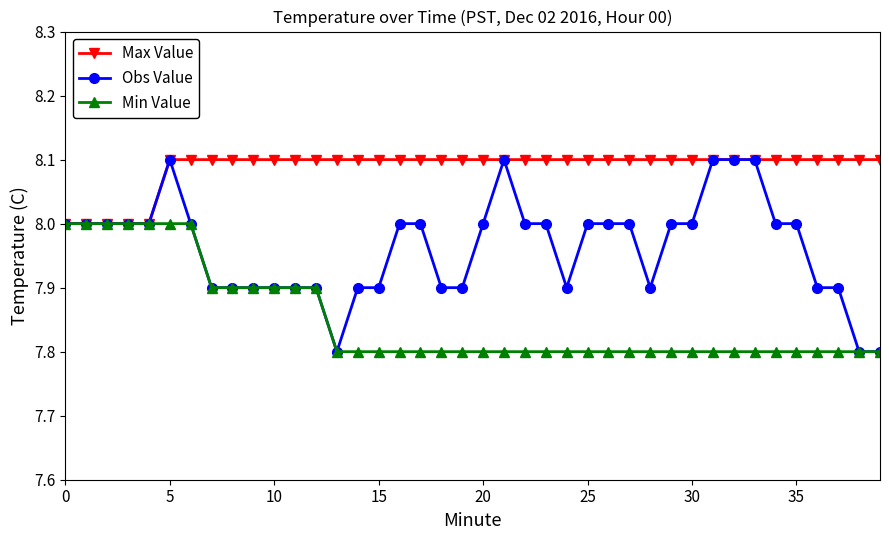

What is the minimum value for Obs Value?

7.8